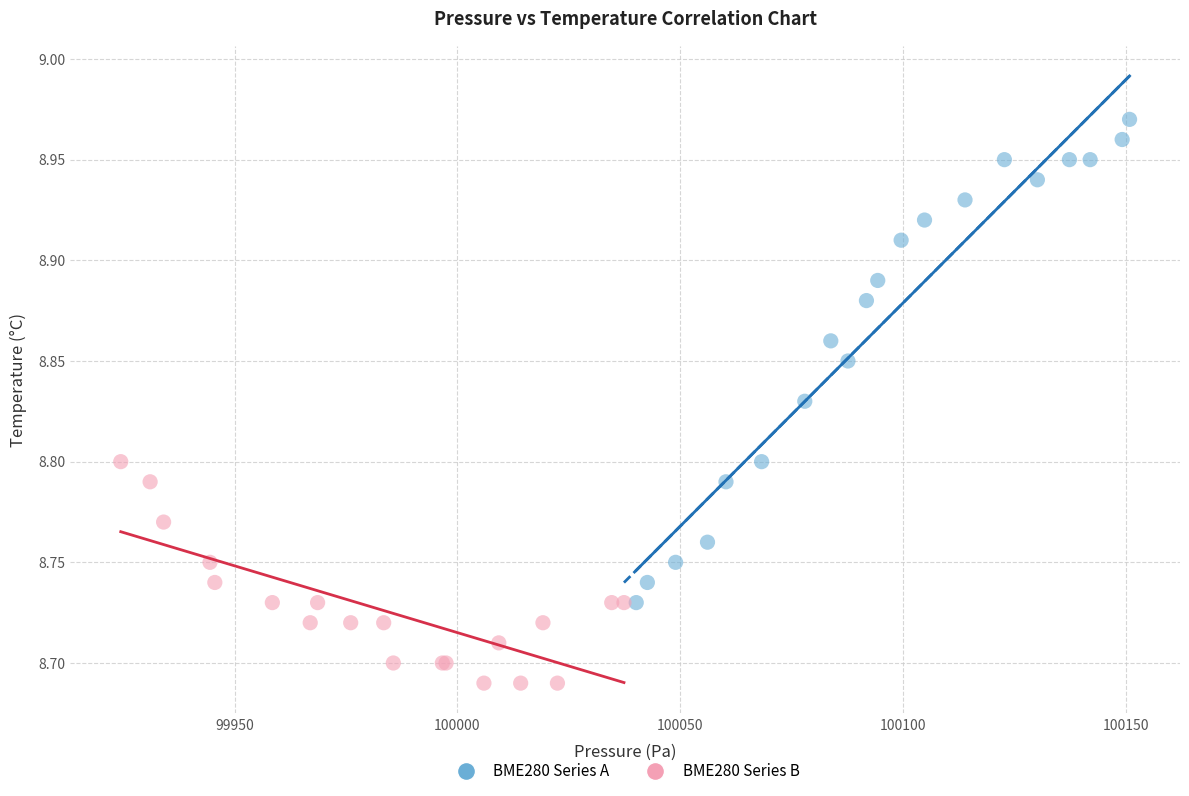

Which series has the largest Y range (max minus min)?

BME280 Series A